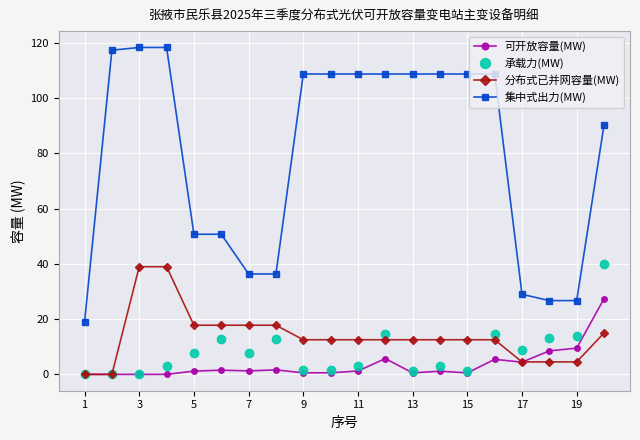

At how many categories does at least one series exceed 62?

12